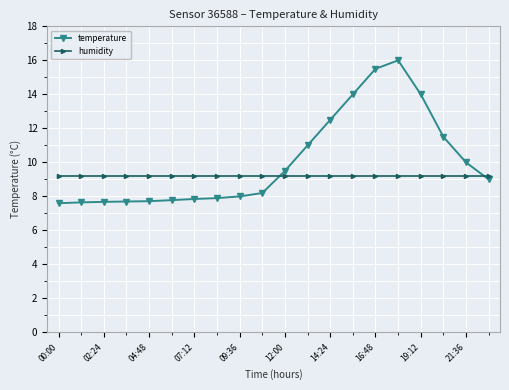

What is the maximum value for temperature?

16.0